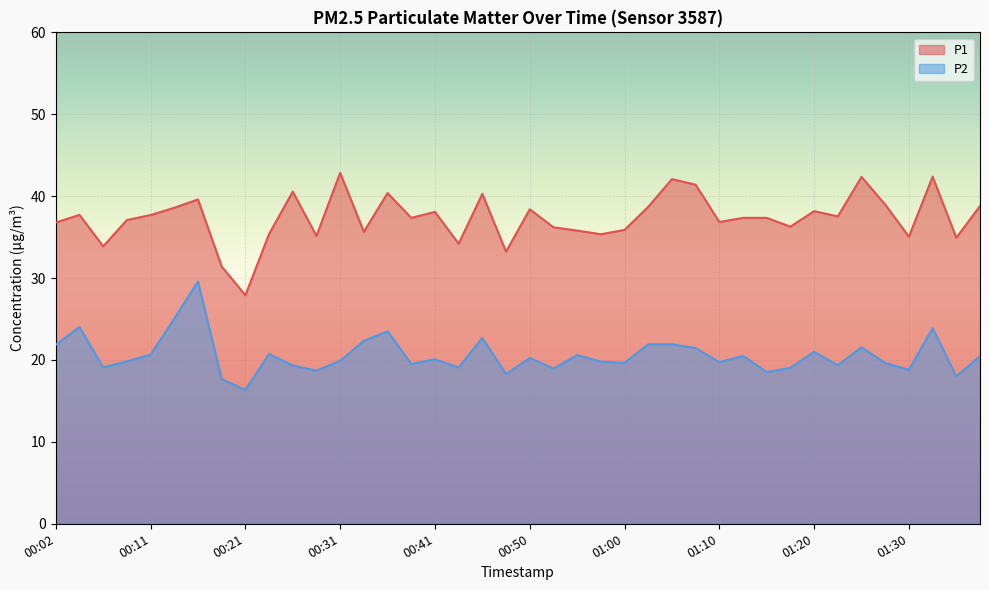

What is the value of the P1 point at the 2nd from the left?

37.7